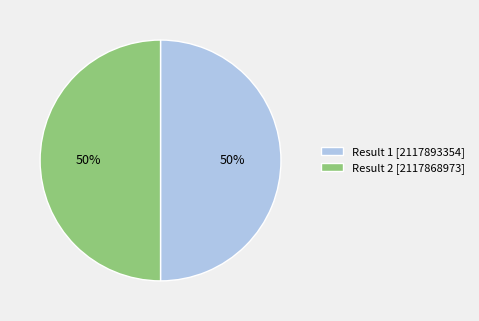

How many slices are in this pie chart?

2